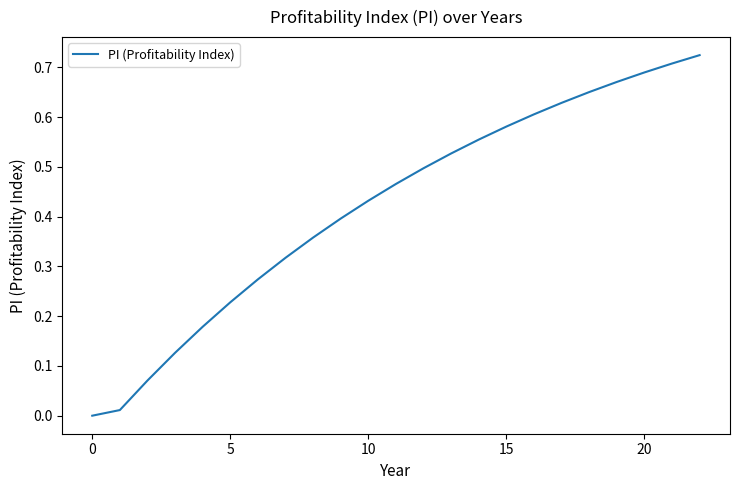

Reading left to right, extract all data points from this chart.

0.0	0.0	0.1	0.1	0.2	0.2	0.3	0.3	0.4	0.4	0.4	0.5	0.5	0.5	0.6	0.6	0.6	0.6	0.7	0.7	0.7	0.7	0.7